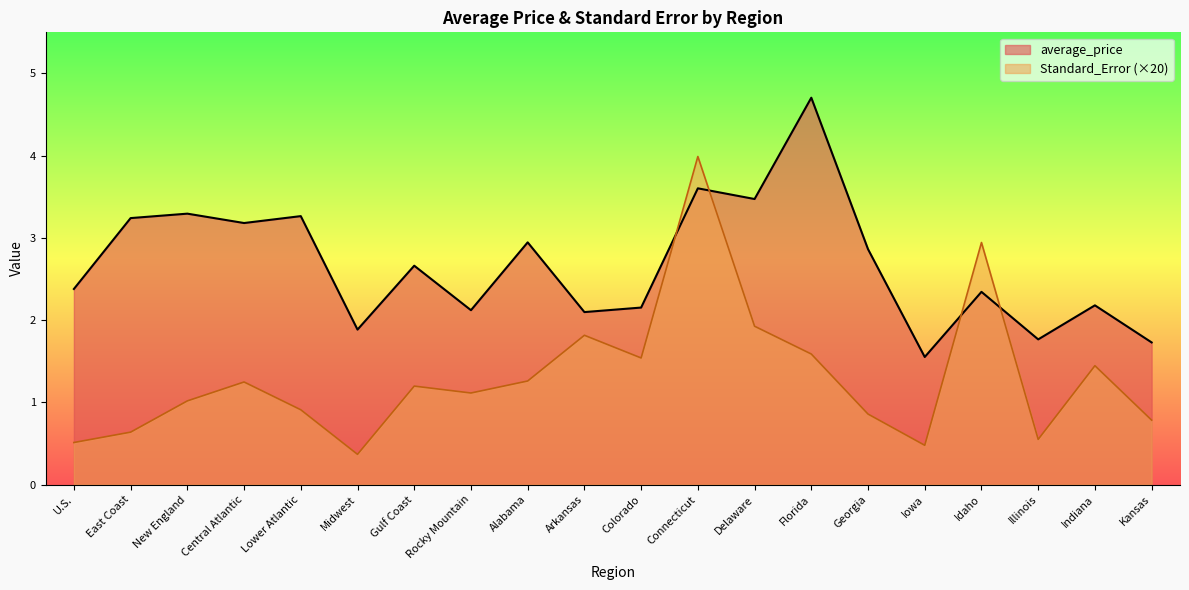

Which series has the largest total across all categories?

average_price